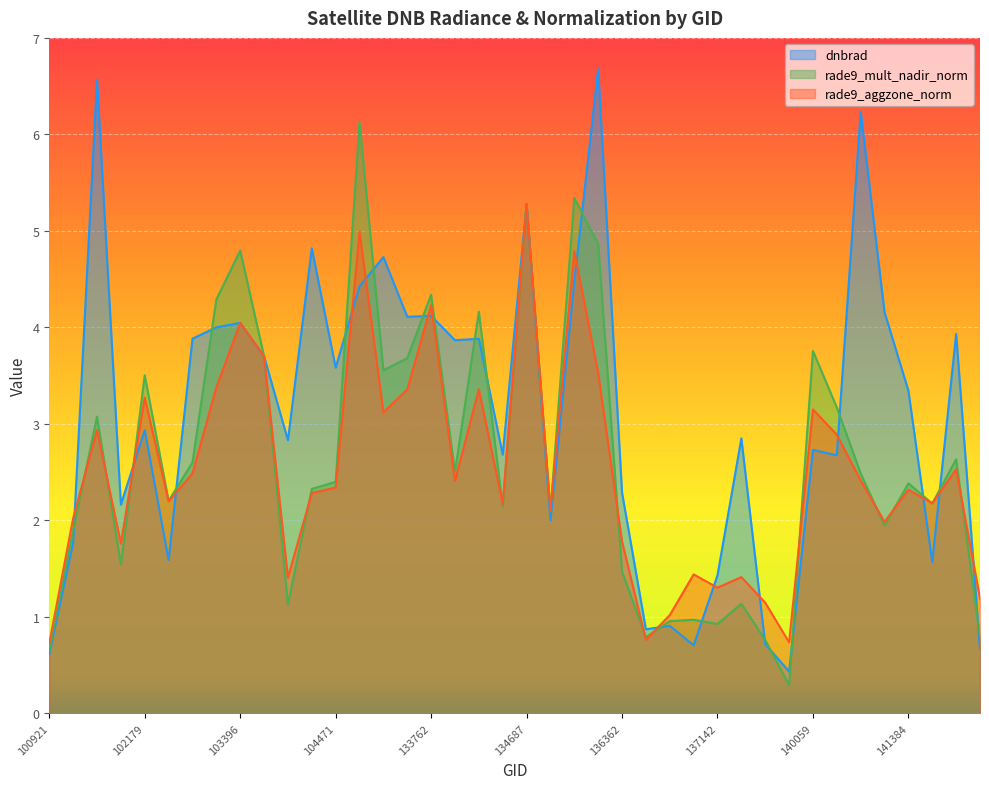

How many times do dnbrad and rade9_aggzone_norm cross each other?

16